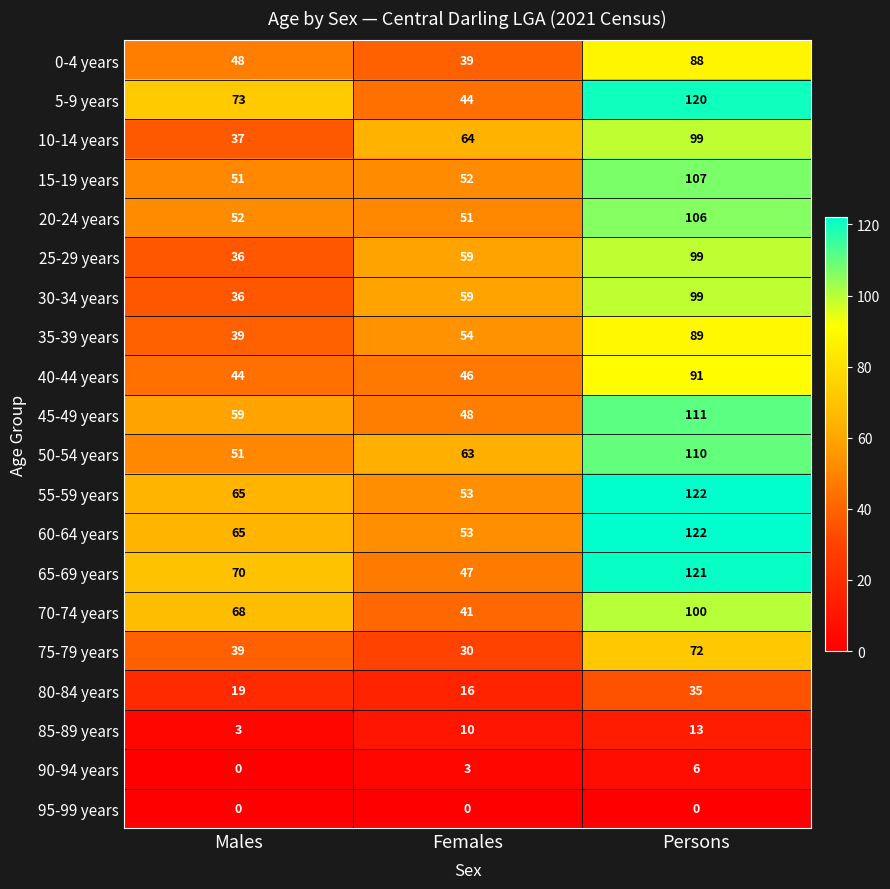

How many series are shown in this chart?

20